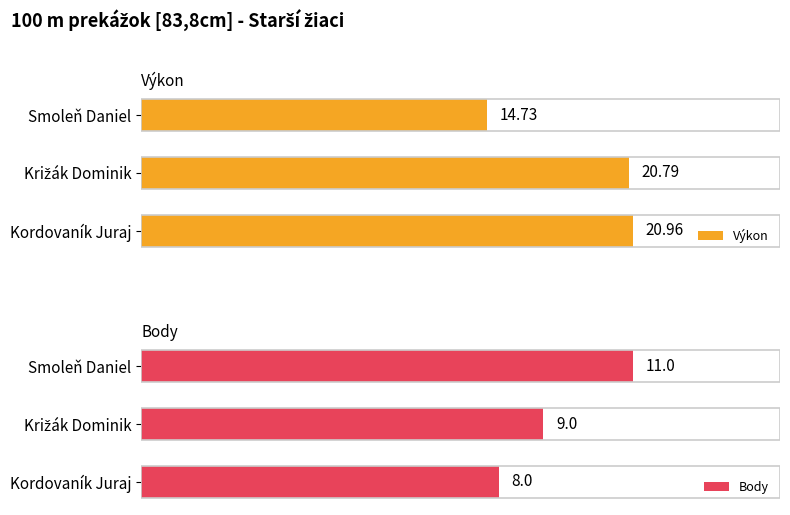

Where is Výkon nearest to the value 17?

Smoleň Daniel